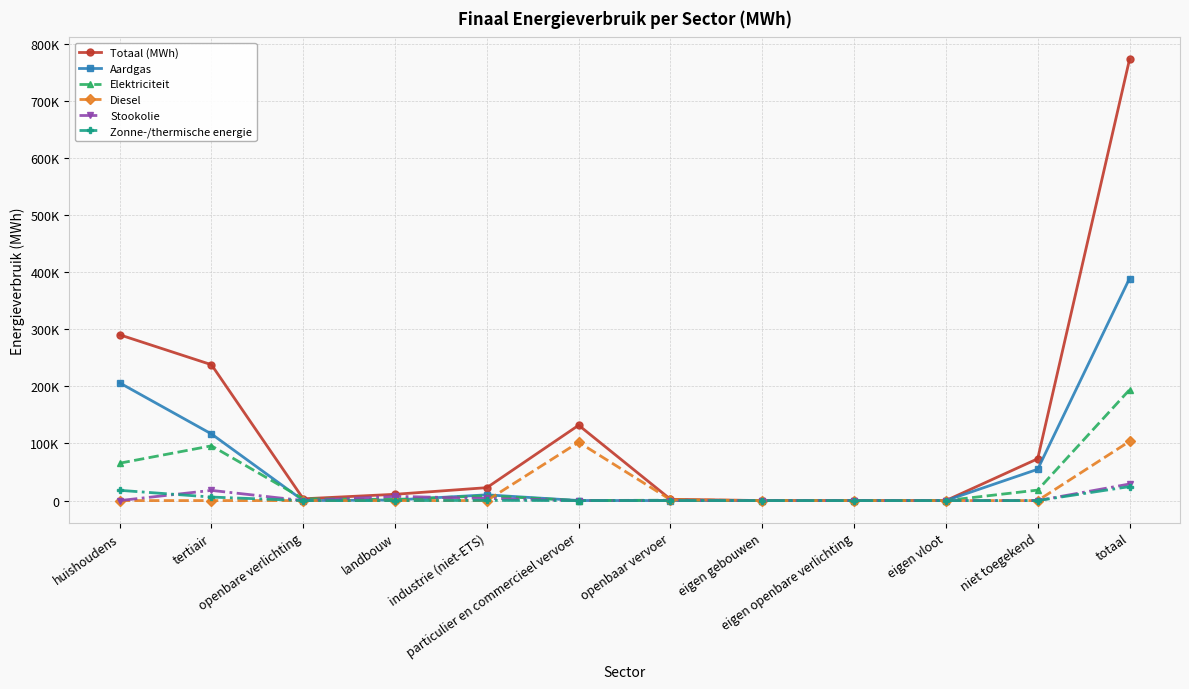

How many intersections are there between Zonne-/thermische energie and Diesel?

1